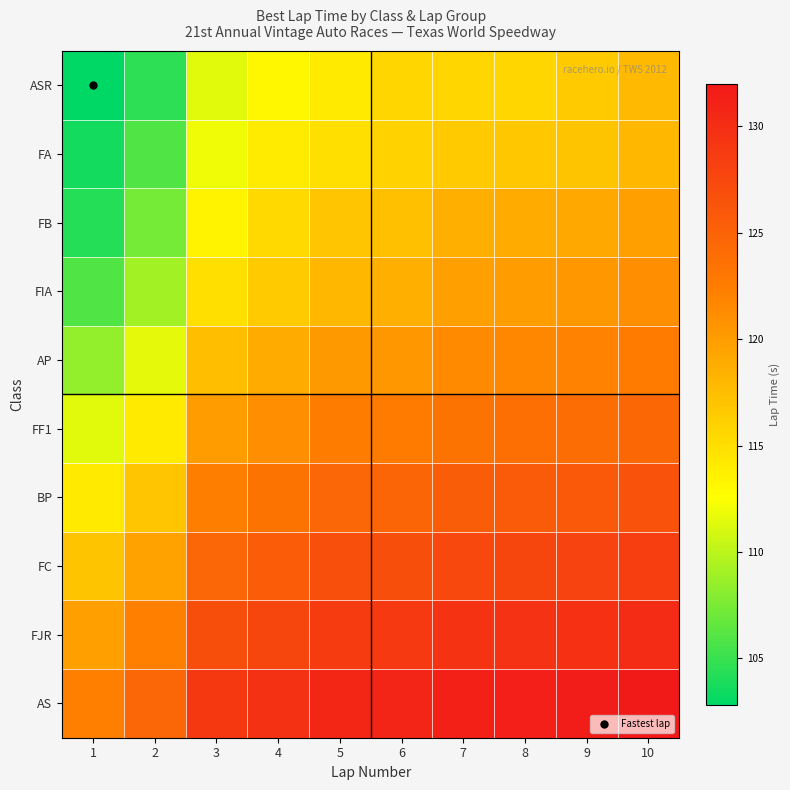

Which has a higher value, 10 or 5?

10